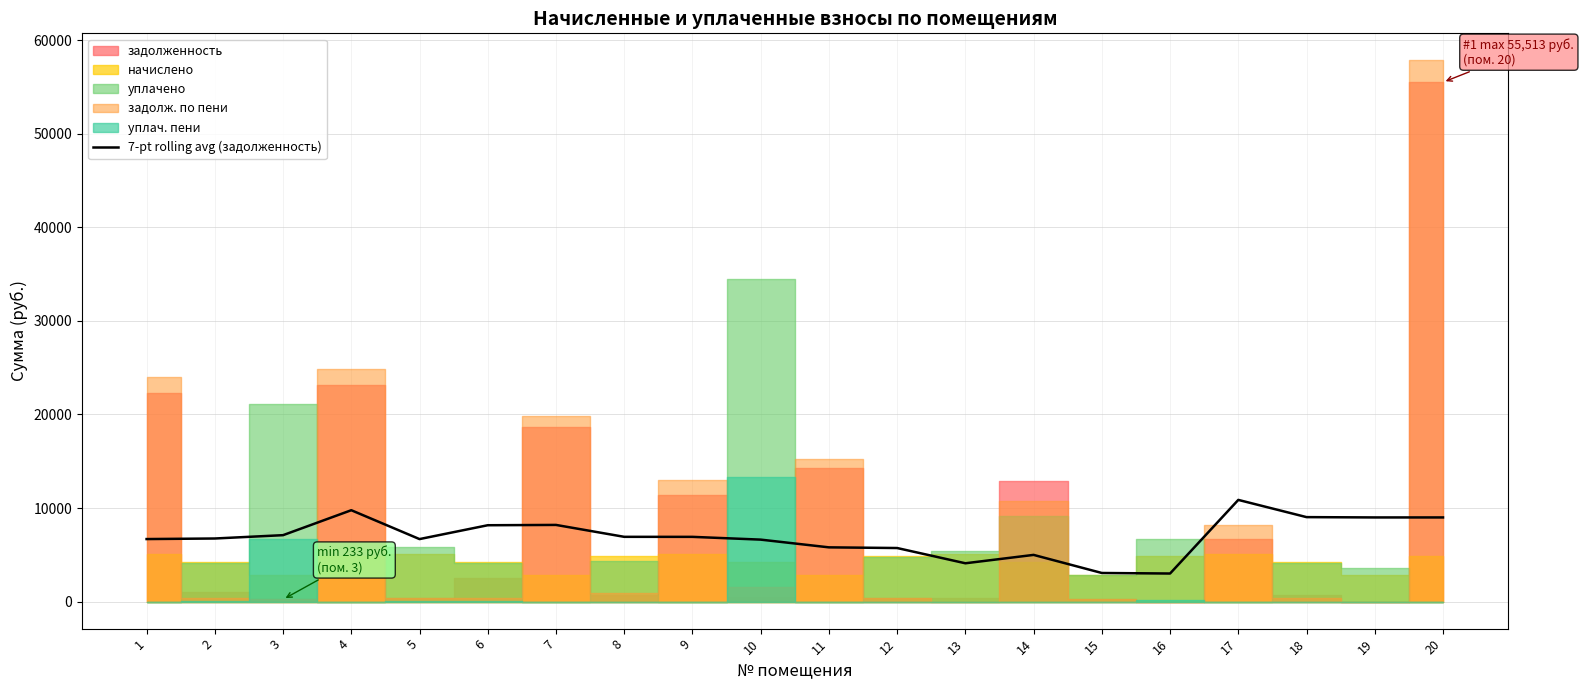

What is the smallest value displayed?

2998.3